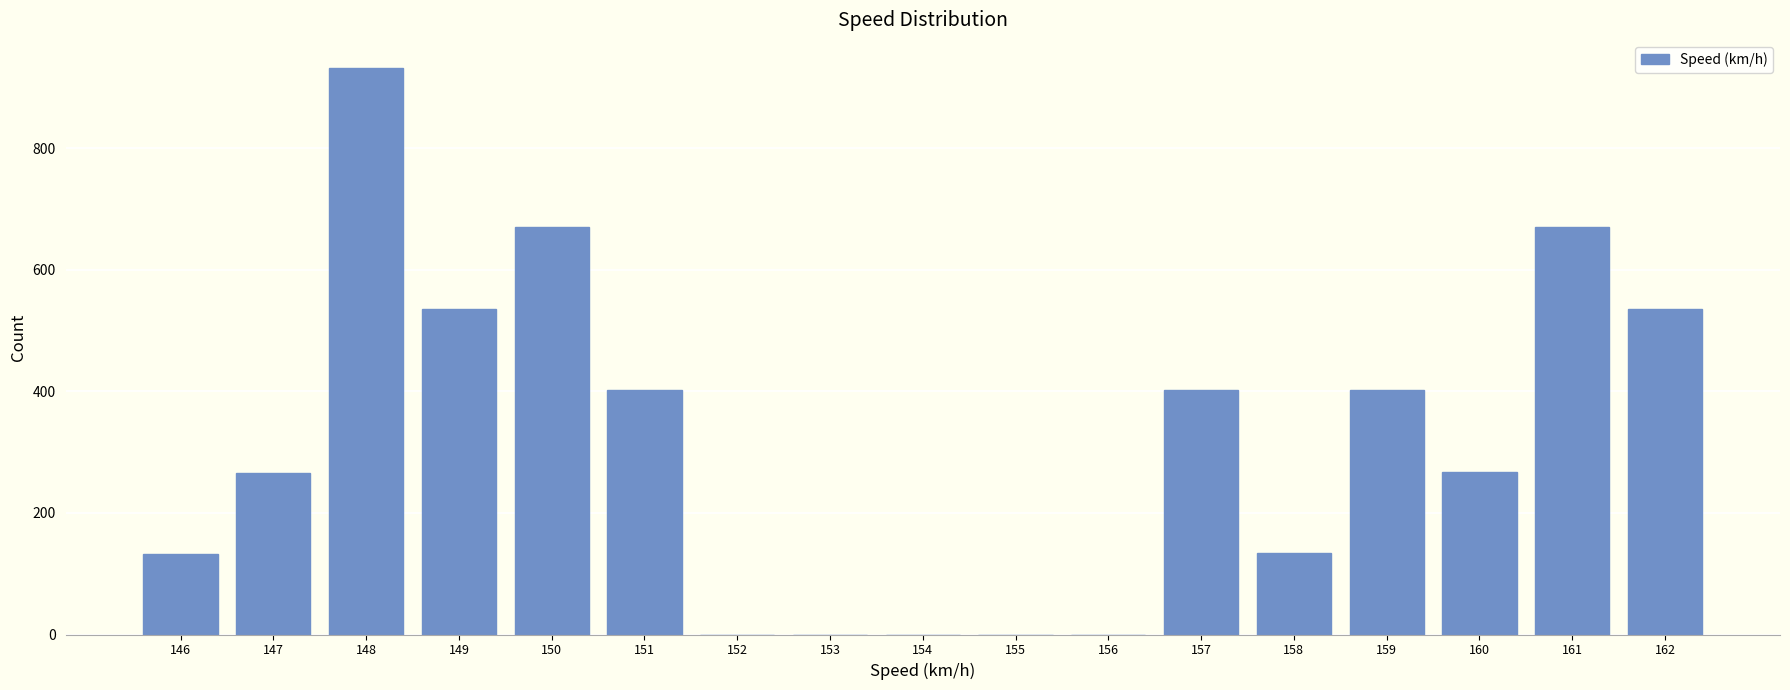

What is the height of the bar covering 157.5 to 158.5 on the x-axis? The values are not printed on the chart, so give them approximately, as read against the axis.

140